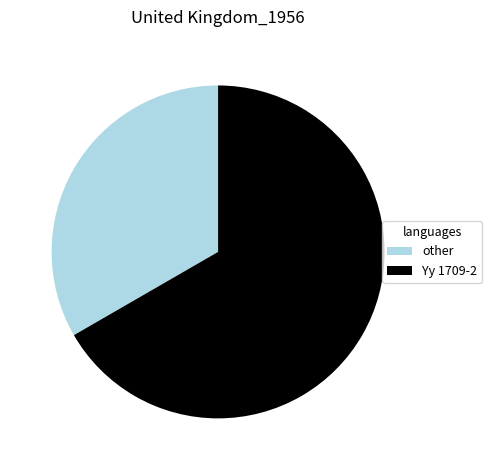

Which has a higher value, Yy 1709-2 or other?

Yy 1709-2